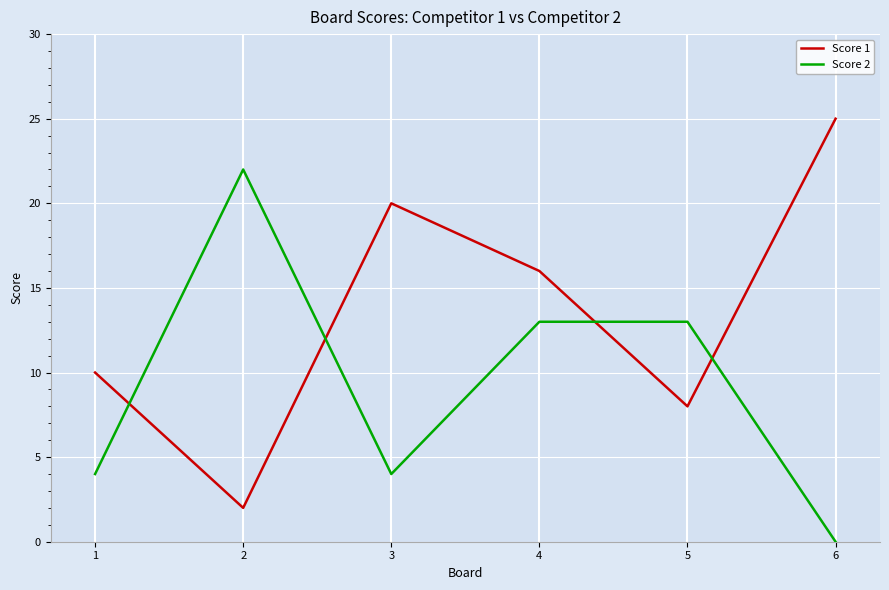

What is the difference between the Score 2 values at 5 and 3?

9